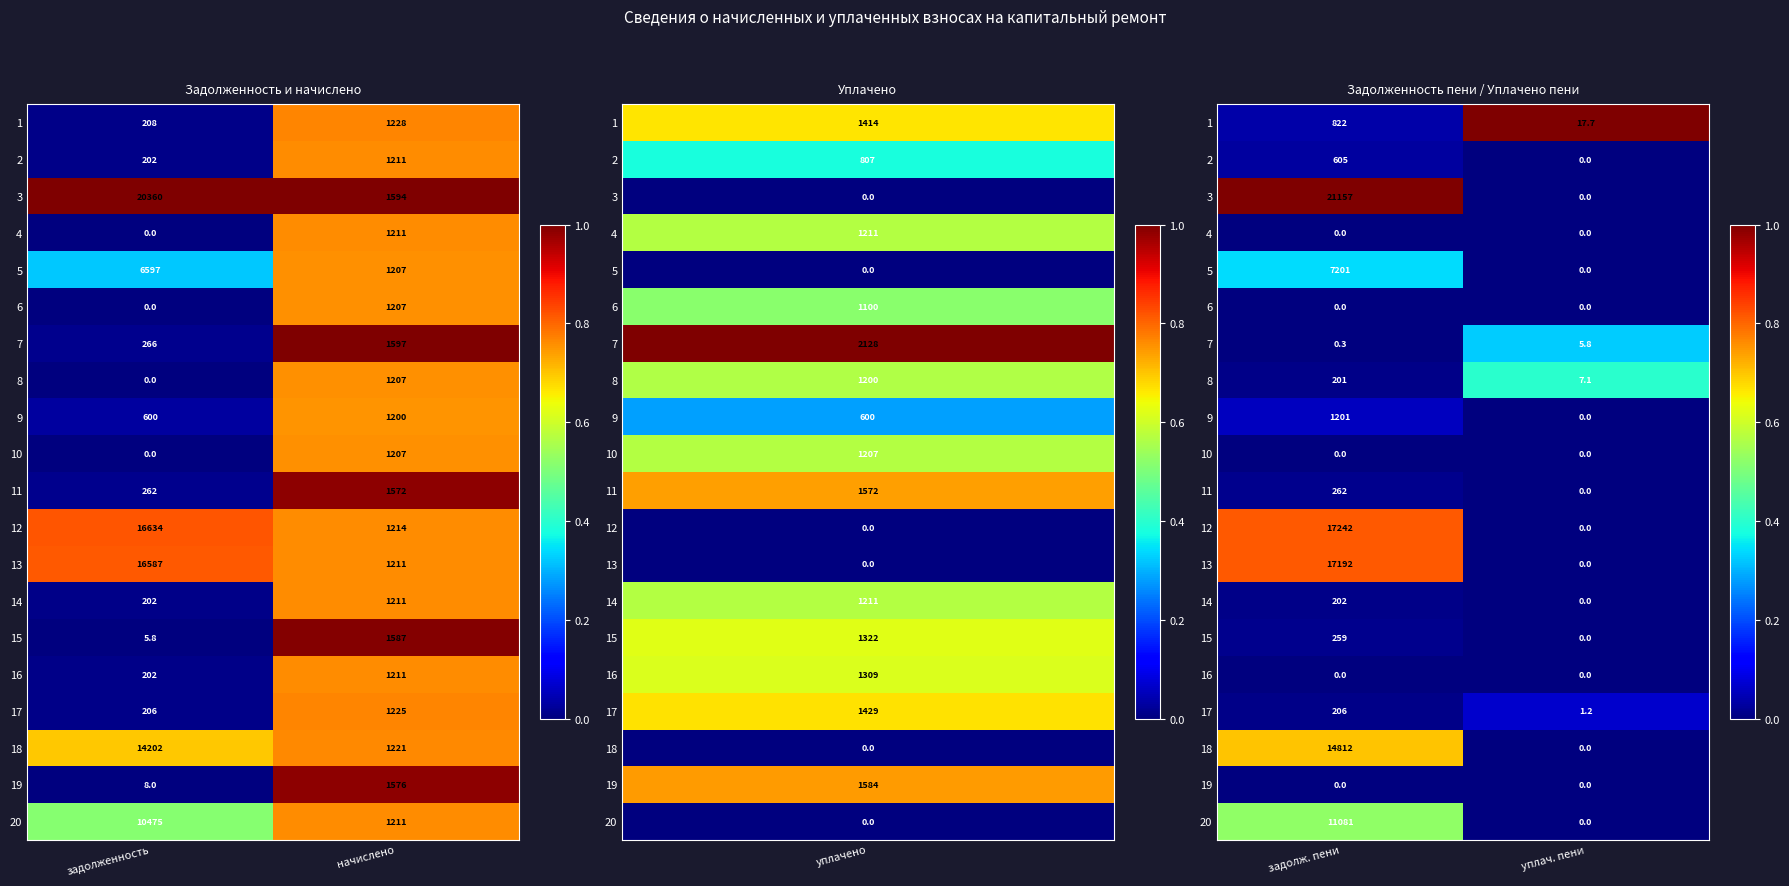

Is the value of 8 at уплач. пени greater than the value of 3 at задолж. пени?

No